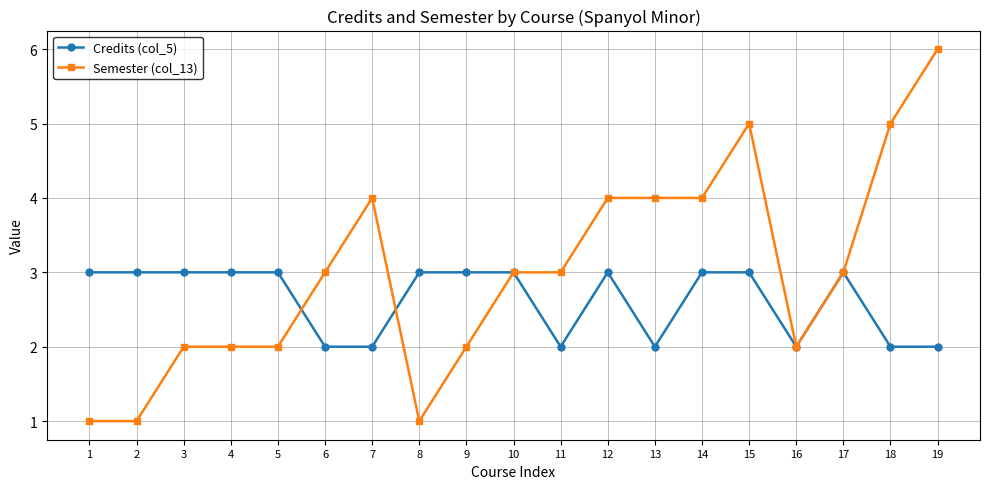

What is the difference between the Semester (col_13) values at 5 and 17?

1